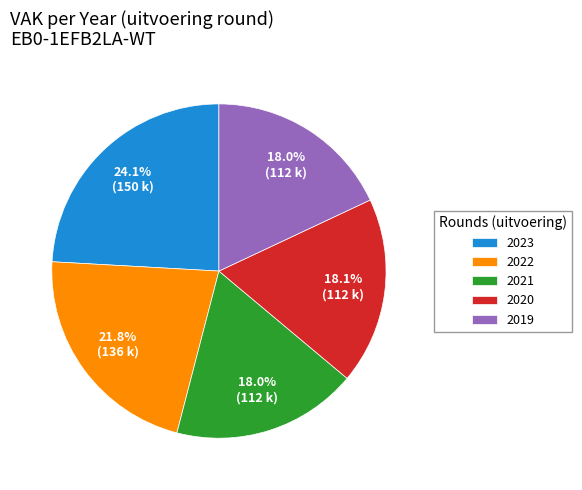

Is 2019 the majority of the pie?

No